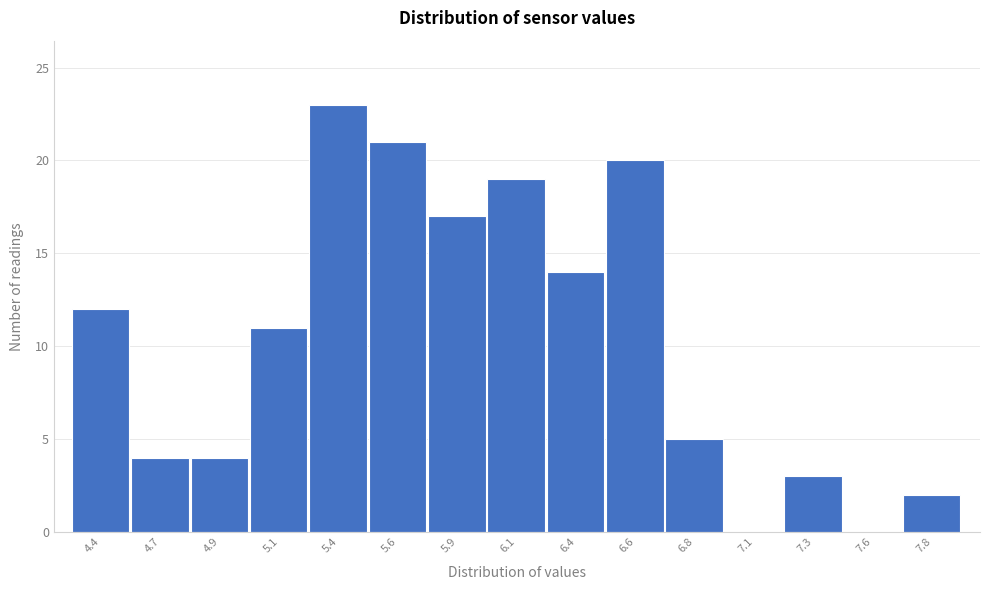

Reading right to left, list all the values displayed in this chart.

7.8=2	7.6=0	7.3=3	7.1=0	6.8=5	6.6=20	6.4=14	6.1=19	5.9=17	5.6=21	5.4=23	5.1=11	4.9=4	4.7=4	4.4=12